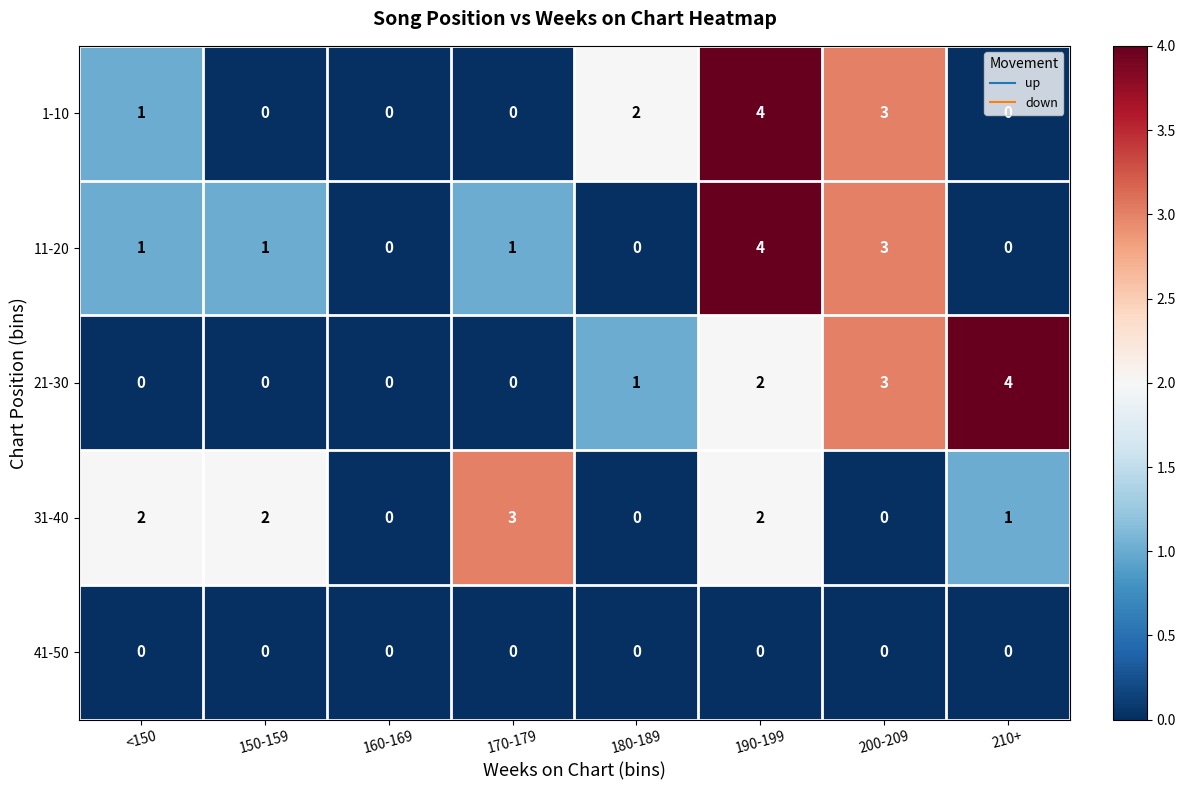

What is the spread (max minus min) of values at 200-209?

3